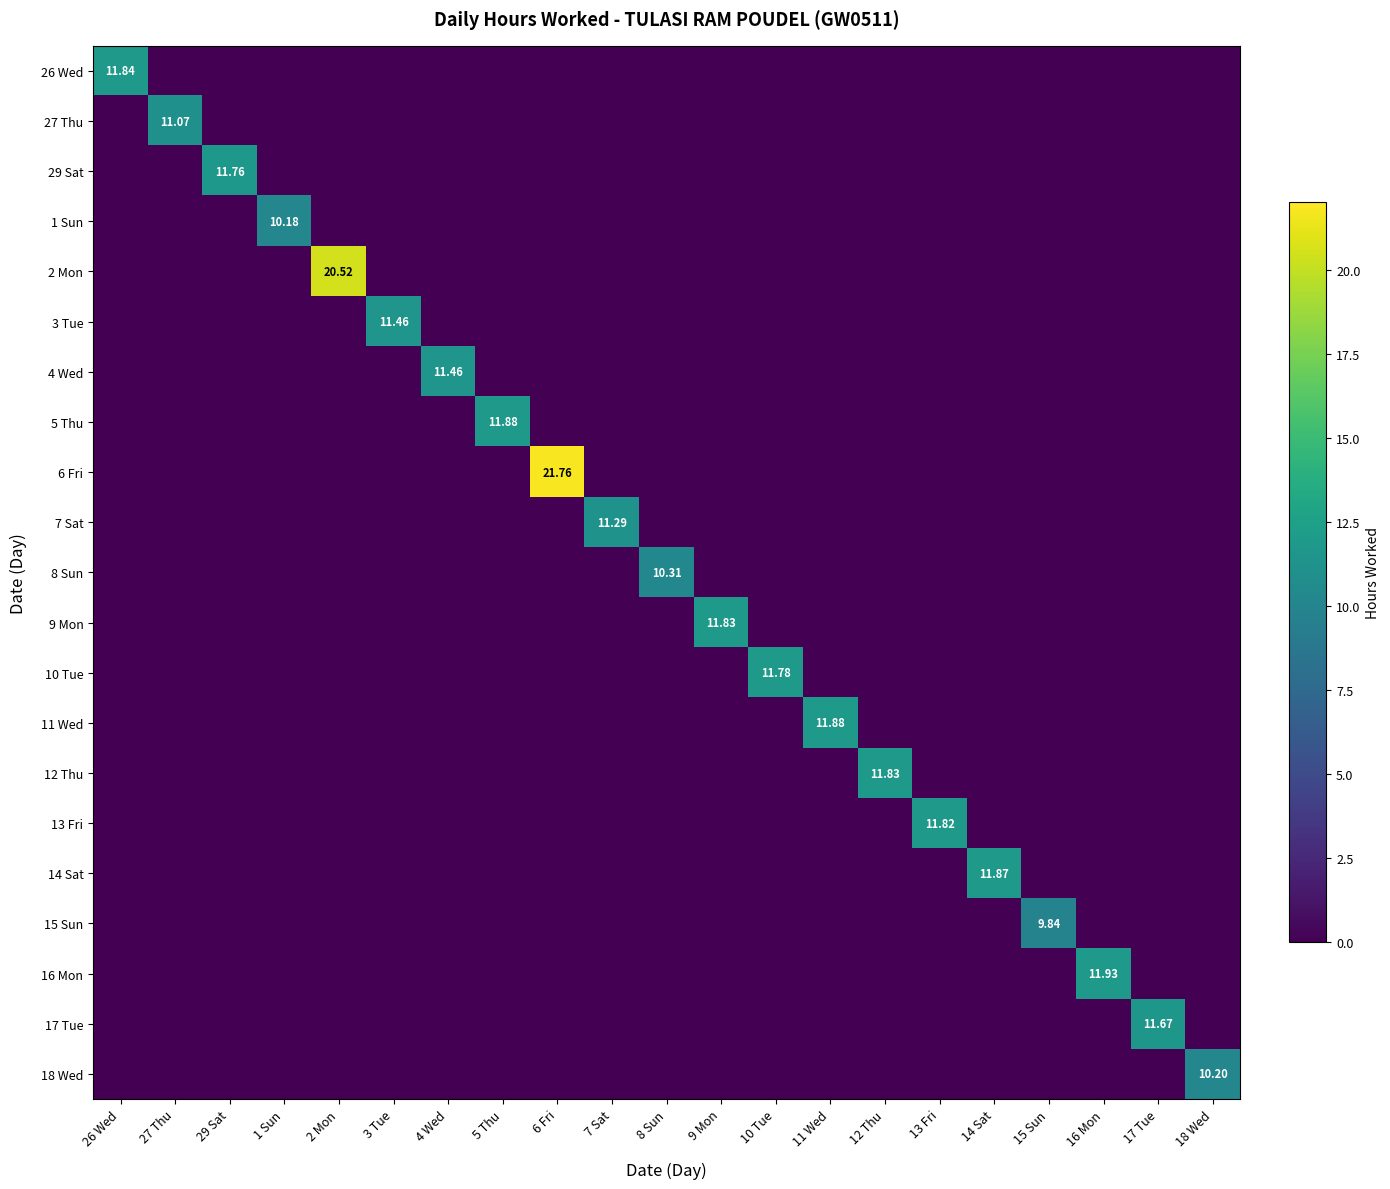

Rank the series at 15 Sun from lowest to highest value.

26 Wed, 27 Thu, 29 Sat, 1 Sun, 2 Mon, 3 Tue, 4 Wed, 5 Thu, 6 Fri, 7 Sat, 8 Sun, 9 Mon, 10 Tue, 11 Wed, 12 Thu, 13 Fri, 14 Sat, 16 Mon, 17 Tue, 18 Wed, 15 Sun